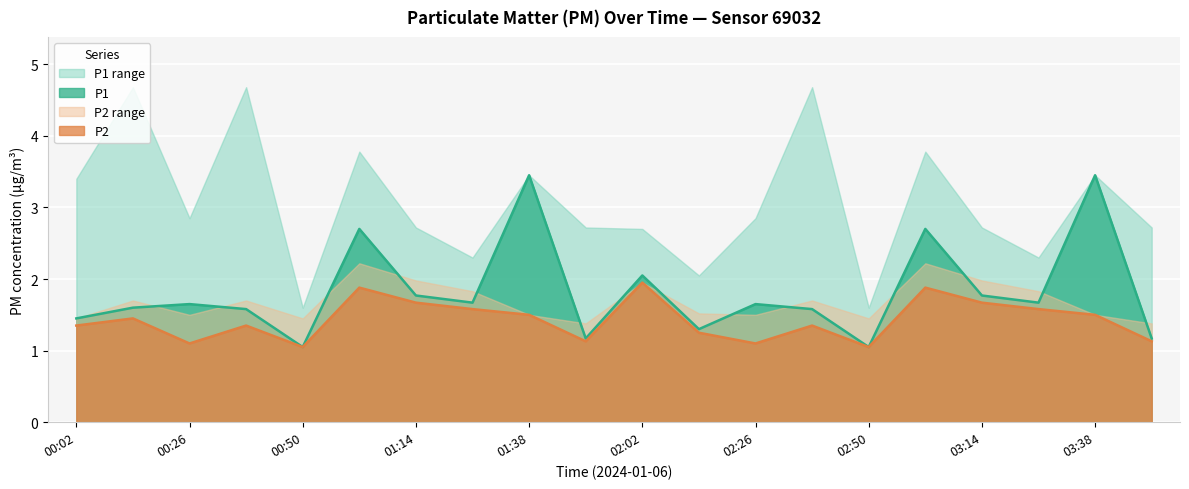

At 03:26, list the series in order from largest to smallest.

P1, P2